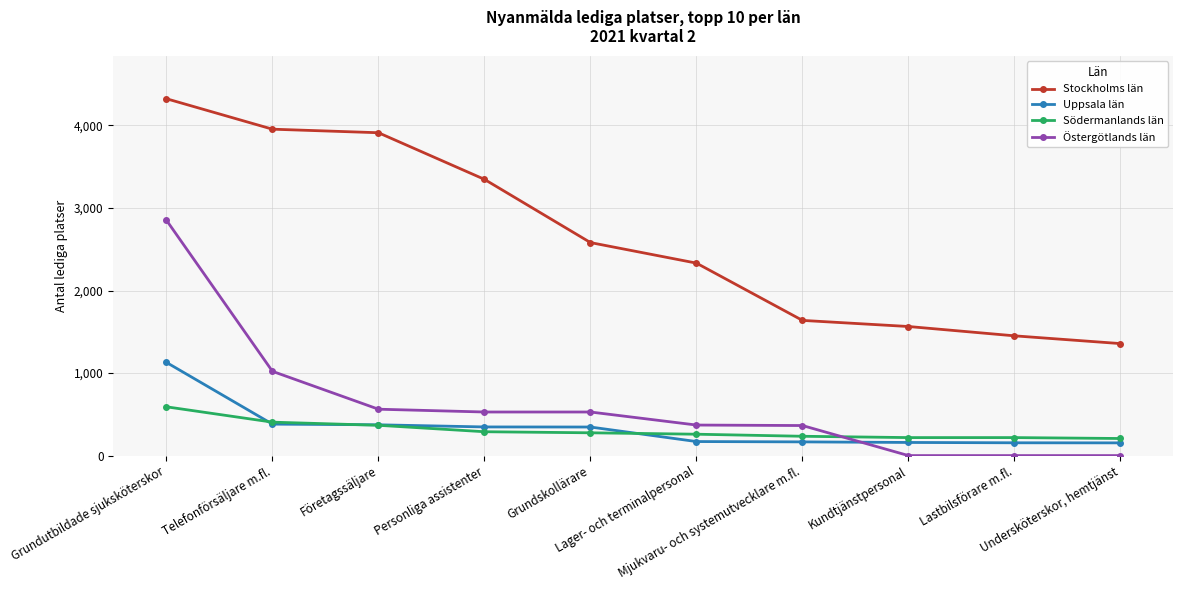

What is the difference between the Södermanlands län values at Kundtjänstpersonal and Telefonförsäljare m.fl.?

187